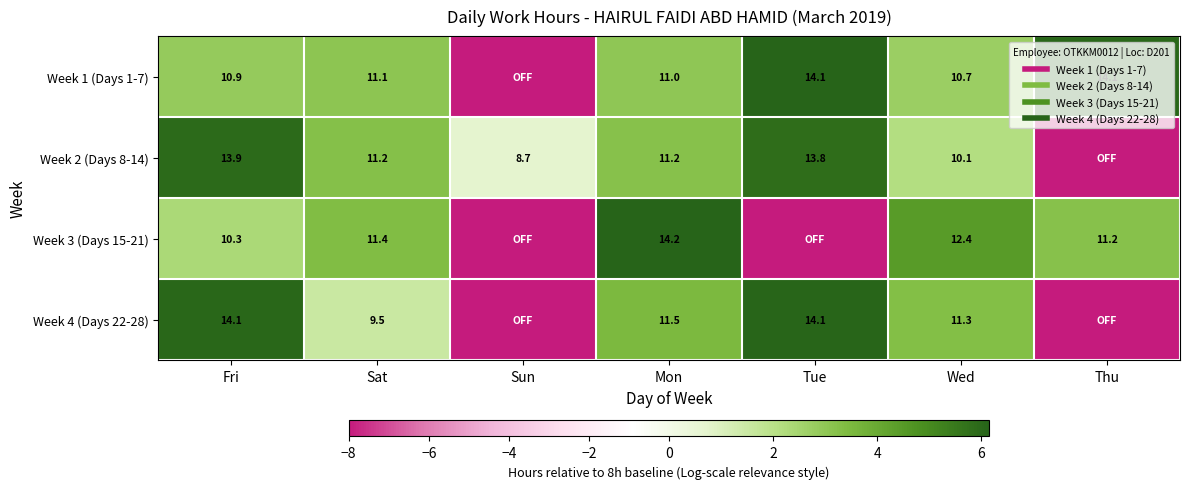

What is the smallest value displayed?

-8.0